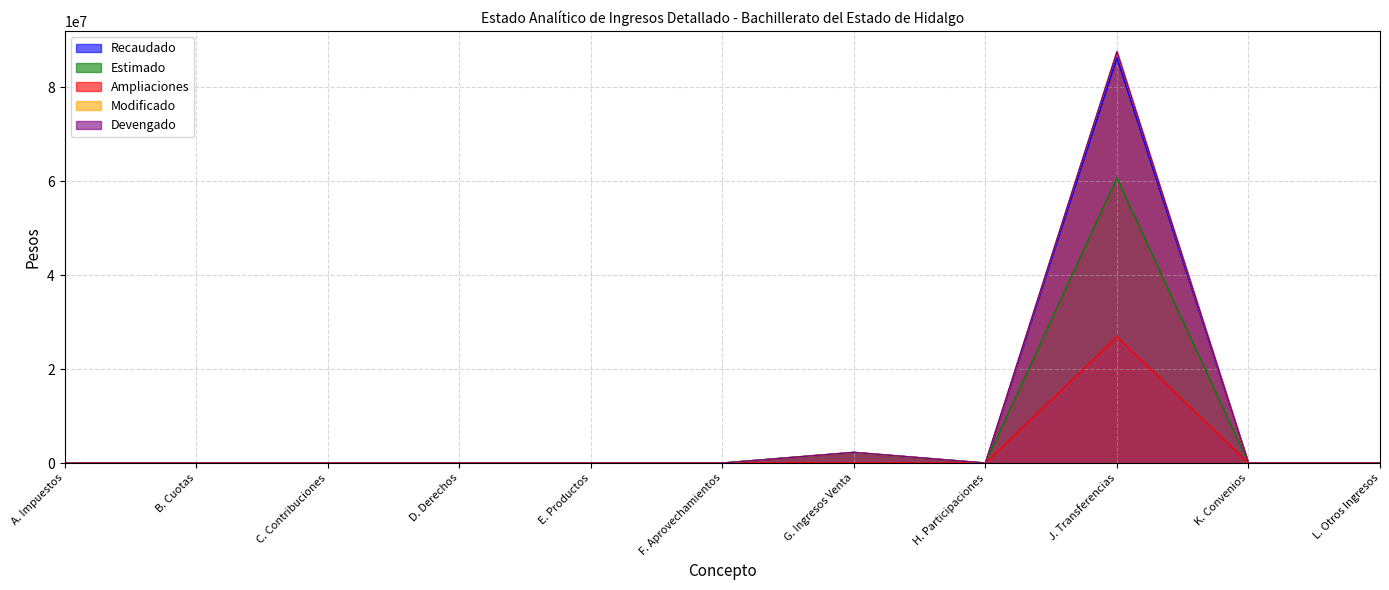

The value of Devengado at J. Transferencias is 42527522.5. True or false?

False